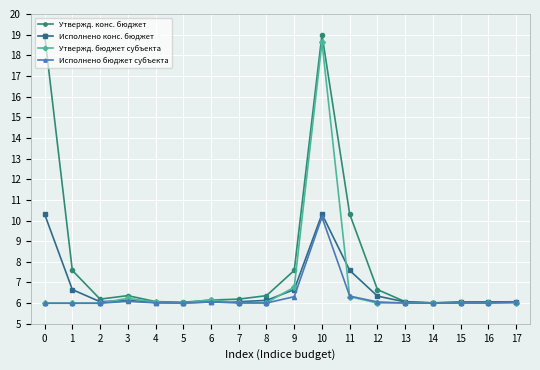

What is the average value of the Утвержд. бюджет субъекта series?

6.8